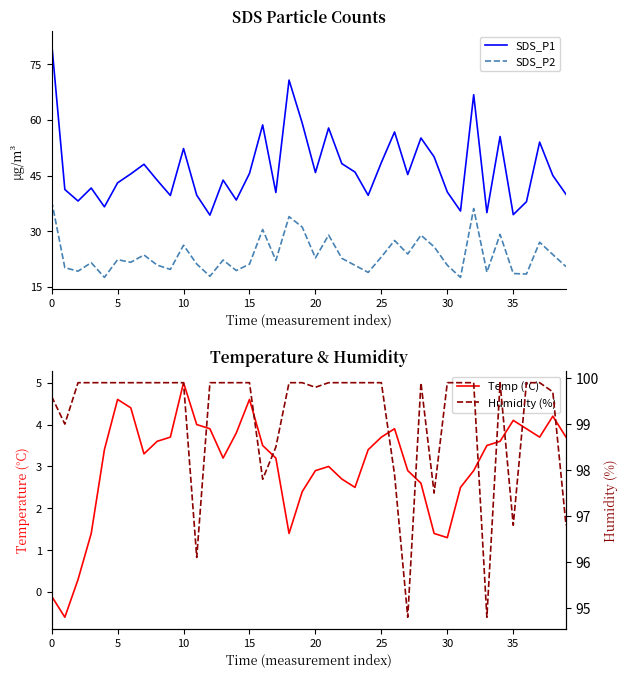

Is it true that Temp (°C) equals 0.4 at 29?

False